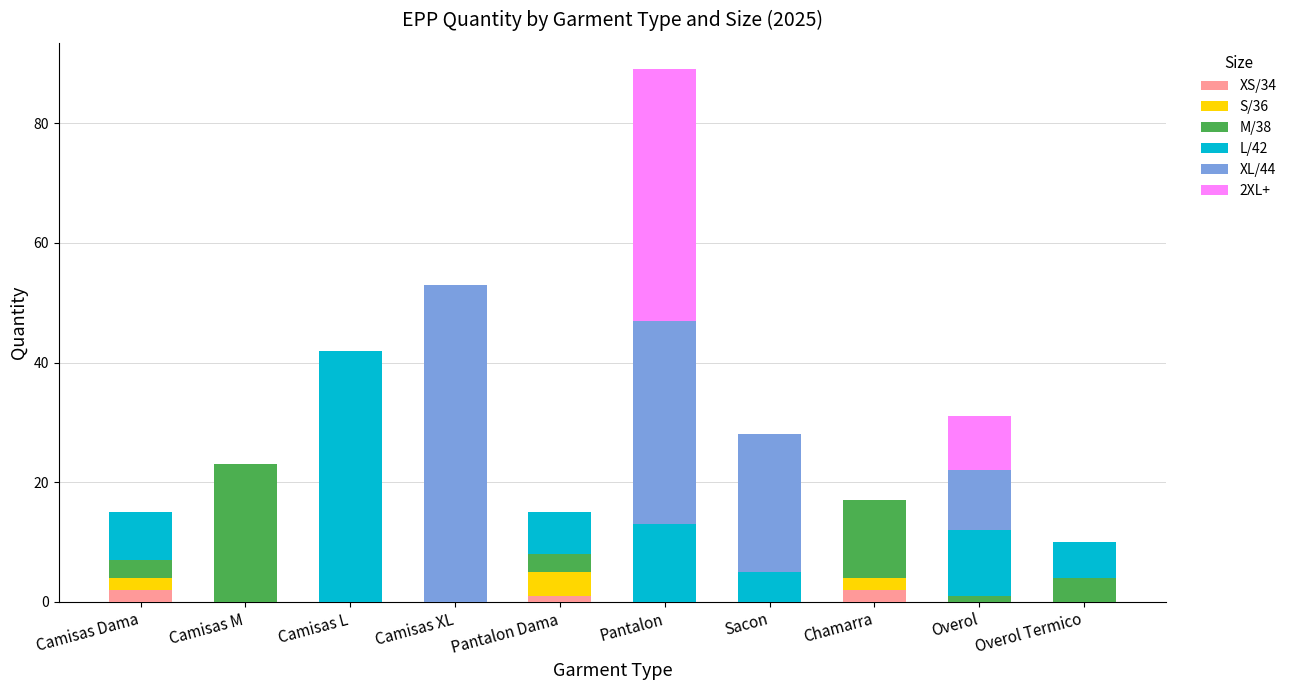

At which category is the sum across all series the highest?

Pantalon